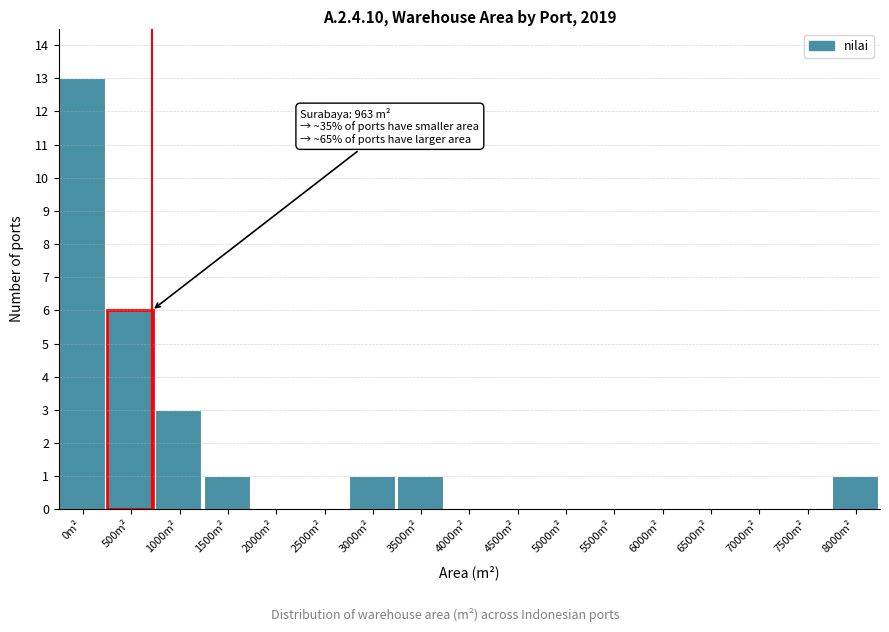

Reading left to right, extract all data points from this chart.

0m²=13	500m²=6	1000m²=3	1500m²=1	2000m²=0	2500m²=0	3000m²=1	3500m²=1	4000m²=0	4500m²=0	5000m²=0	5500m²=0	6000m²=0	6500m²=0	7000m²=0	7500m²=0	8000m²=1